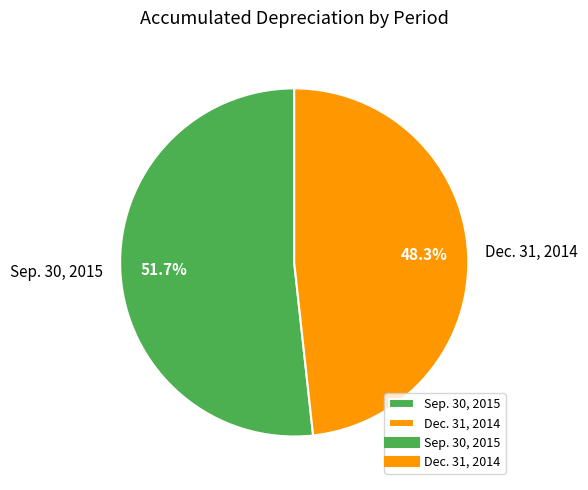

What is the majority slice?

Sep. 30, 2015